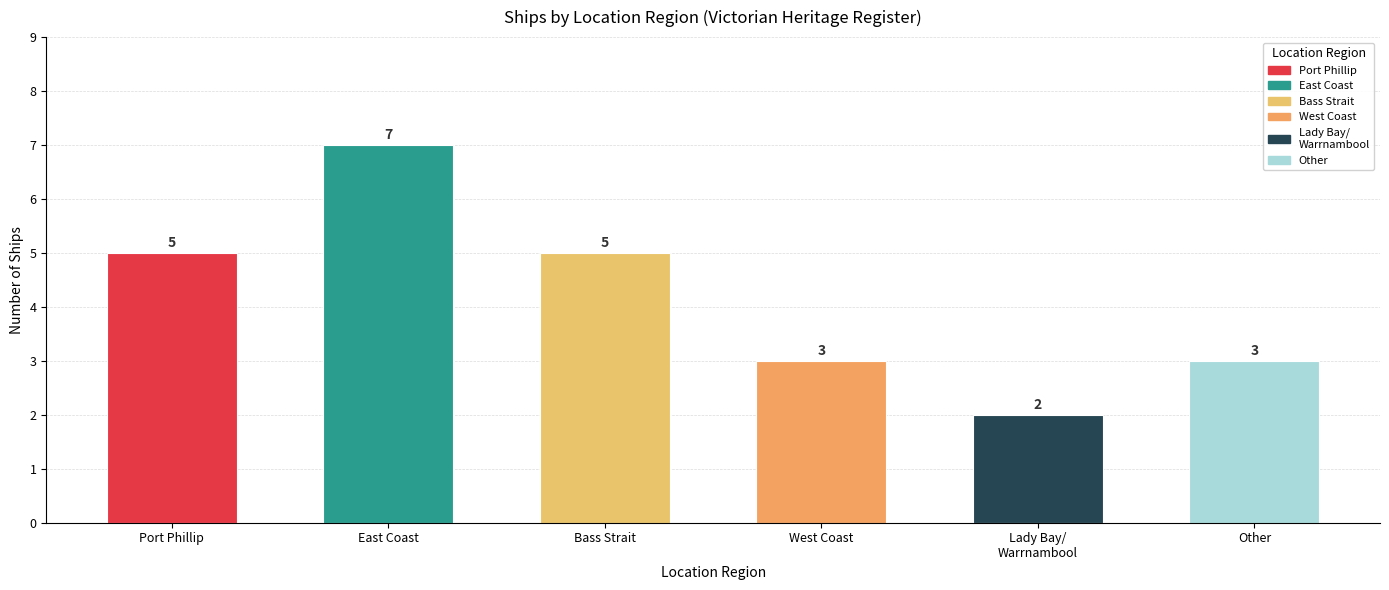

Count the values in the range 3 to 5.

4